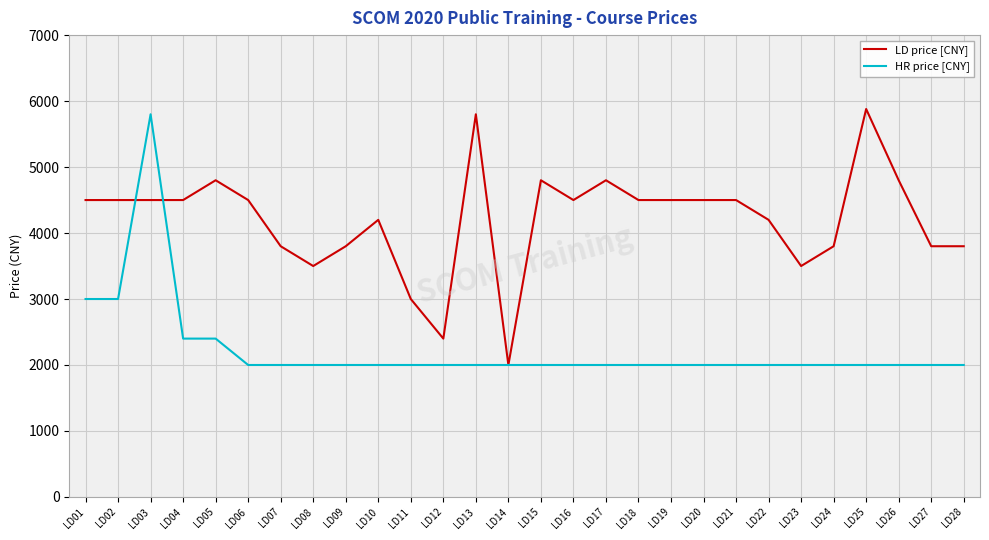

Reading left to right, what are all the values shown in this chart?

LD price [CNY]: LD01=4500	LD02=4500	LD03=4500	LD04=4500	LD05=4800	LD06=4500	LD07=3800	LD08=3500	LD09=3800	LD10=4200	LD11=3000	LD12=2400	LD13=5800	LD14=2000	LD15=4800	LD16=4500	LD17=4800	LD18=4500	LD19=4500	LD20=4500	LD21=4500	LD22=4200	LD23=3500	LD24=3800	LD25=5880	LD26=4800	LD27=3800	LD28=3800
HR price [CNY]: LD01=3000	LD02=3000	LD03=5800	LD04=2400	LD05=2400	LD06=2000	LD07=2000	LD08=2000	LD09=2000	LD10=2000	LD11=2000	LD12=2000	LD13=2000	LD14=2000	LD15=2000	LD16=2000	LD17=2000	LD18=2000	LD19=2000	LD20=2000	LD21=2000	LD22=2000	LD23=2000	LD24=2000	LD25=2000	LD26=2000	LD27=2000	LD28=2000